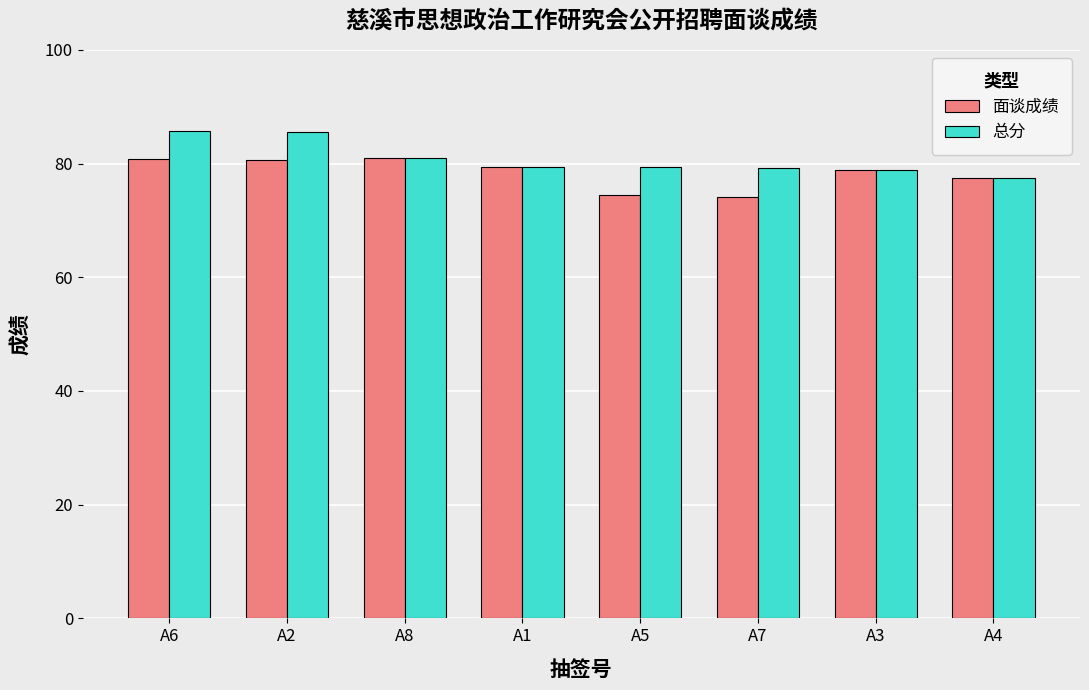

What is the total value across all series at A3?

157.6